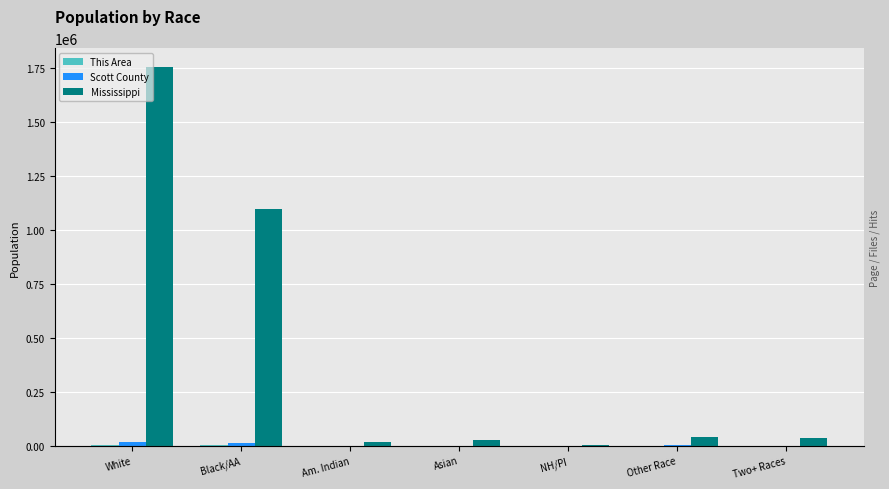

What is the maximum value for Mississippi?

1754684